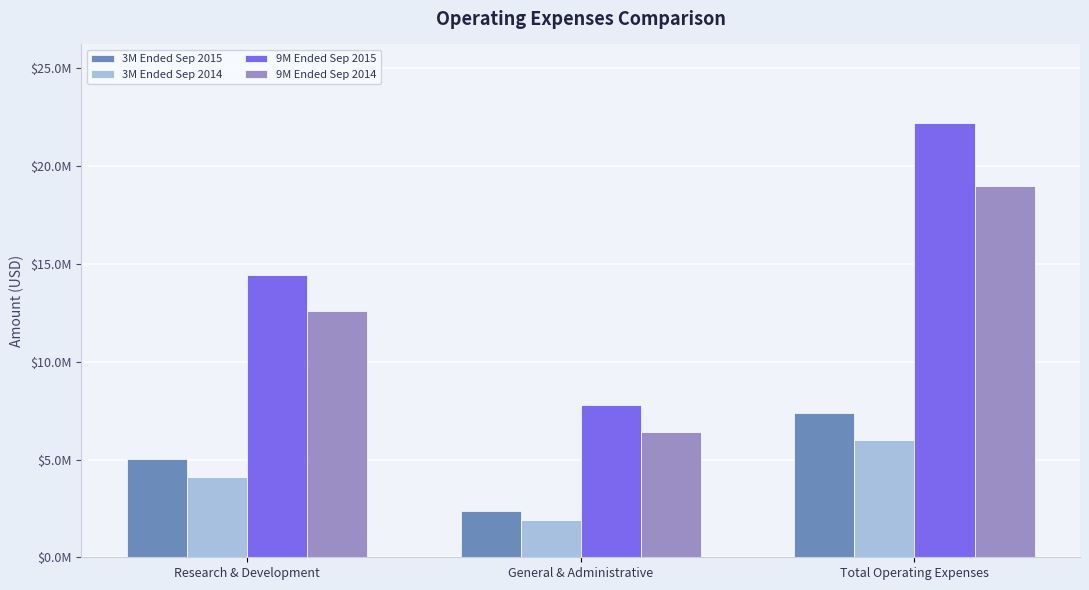

Where does the 9M Ended Sep 2014 series first go above 12570000?

Total Operating Expenses